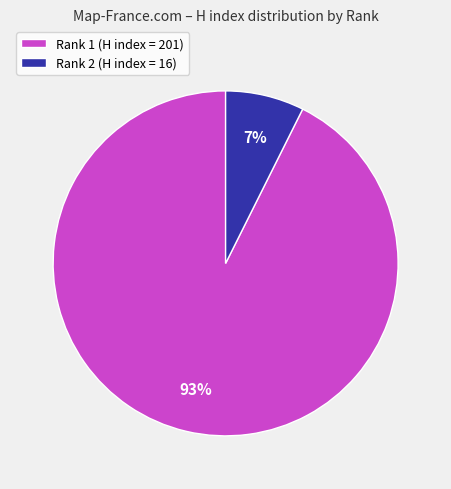

Count the number of slices in the pie.

2